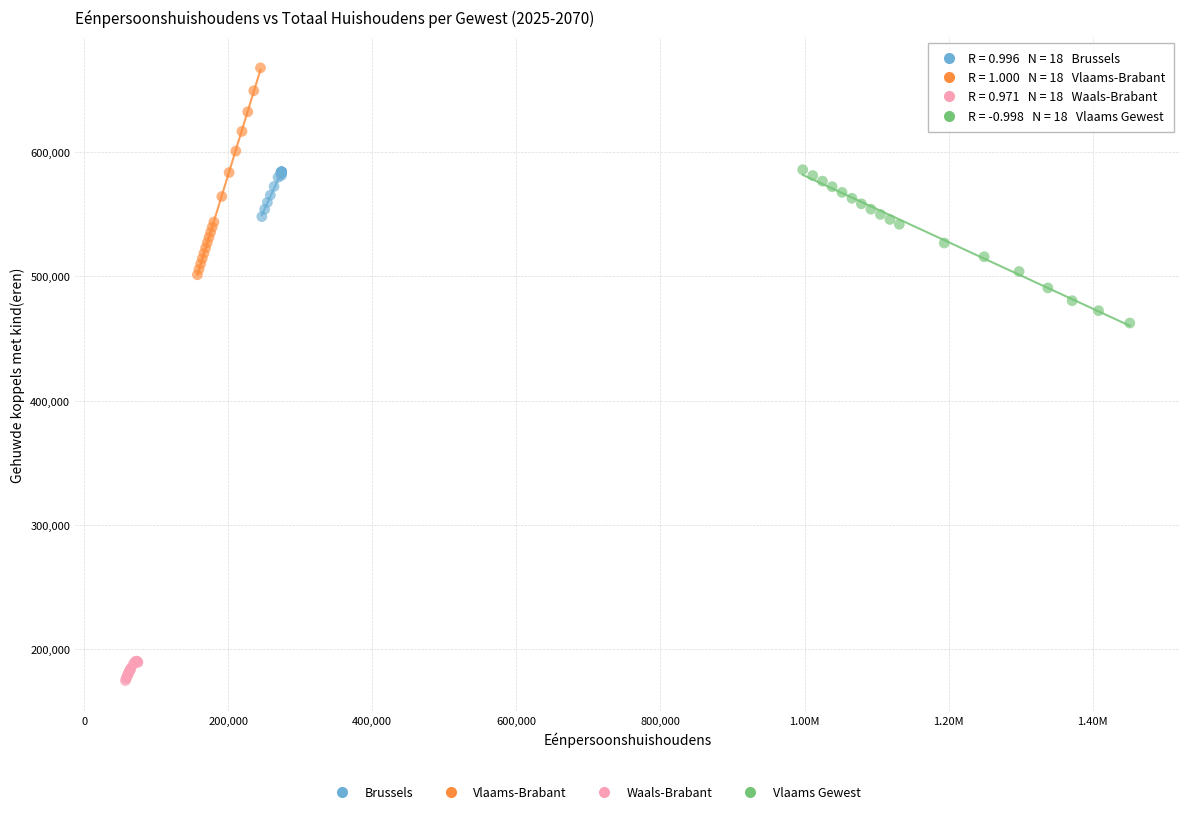

Which series reaches the minimum Y coordinate?

Waals-Brabant